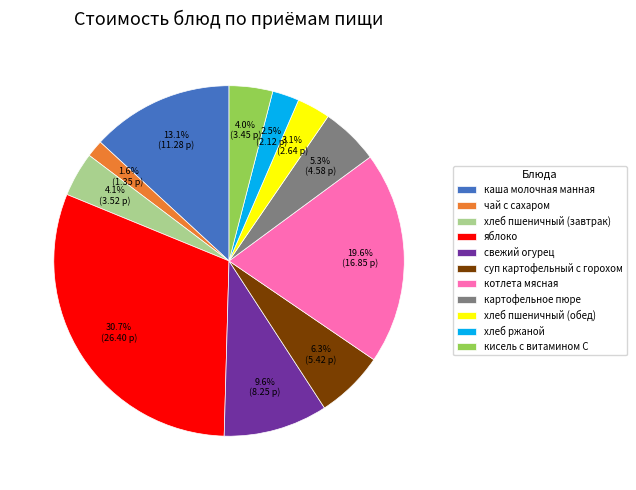

To the nearest percent, what is the average slice percentage?

9%